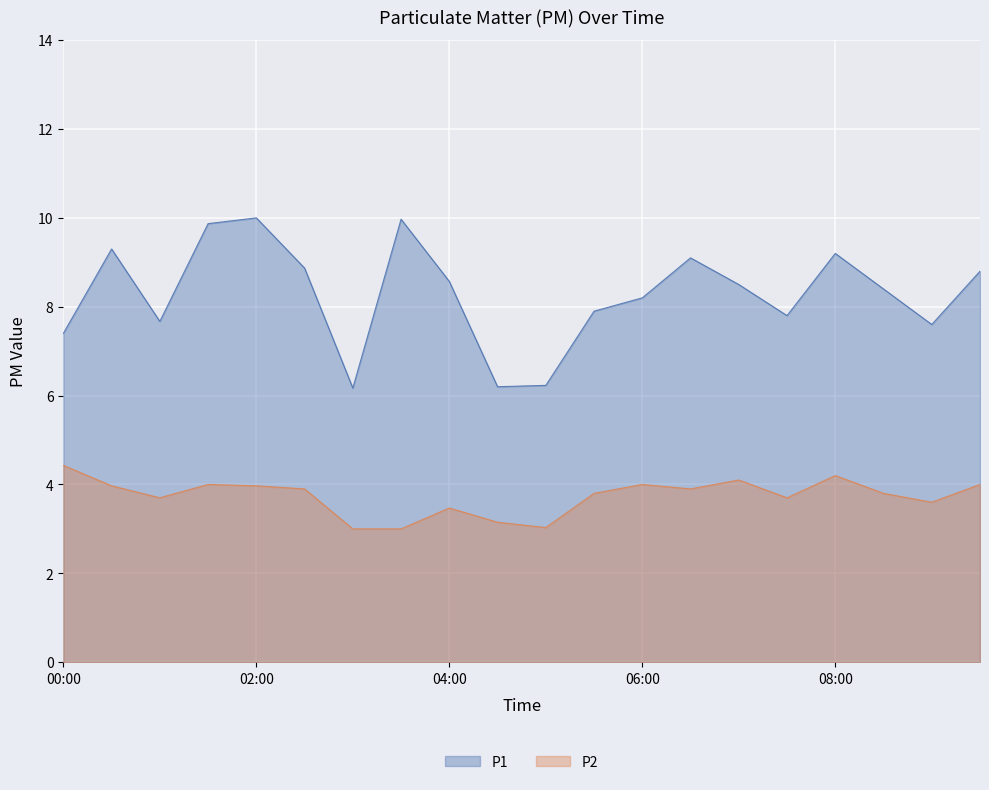

What are all the series names shown in the legend?

P1, P2